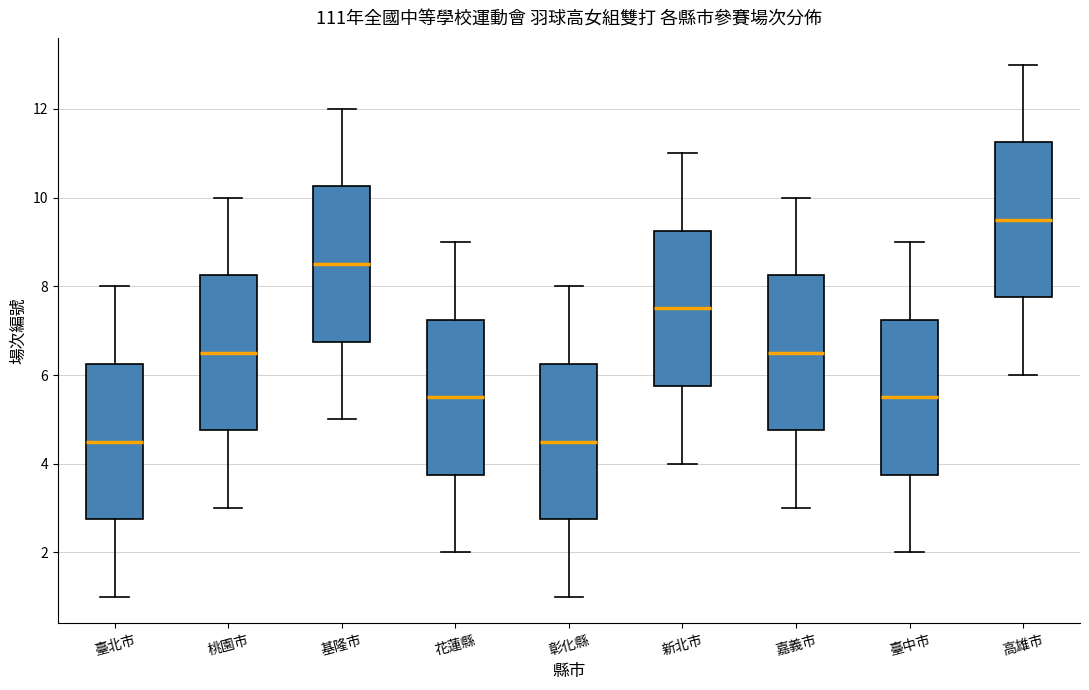

Reading left to right, read every box against the y-axis: the position of its median line, the range the box covers, and the ends of its whiskers. The values are not printed on the chart, so give them approximately, as read against the axis.

臺北市: median 4.6, box 2.8 to 6.2, whiskers 1.0 to 8.0
桃園市: median 6.6, box 4.8 to 8.2, whiskers 3.0 to 10.0
基隆市: median 8.6, box 6.8 to 10.2, whiskers 5.0 to 12.0
花蓮縣: median 5.6, box 3.8 to 7.2, whiskers 2.0 to 9.0
彰化縣: median 4.6, box 2.8 to 6.2, whiskers 1.0 to 8.0
新北市: median 7.6, box 5.8 to 9.2, whiskers 4.0 to 11.0
嘉義市: median 6.6, box 4.8 to 8.2, whiskers 3.0 to 10.0
臺中市: median 5.6, box 3.8 to 7.2, whiskers 2.0 to 9.0
高雄市: median 9.6, box 7.8 to 11.2, whiskers 6.0 to 13.0